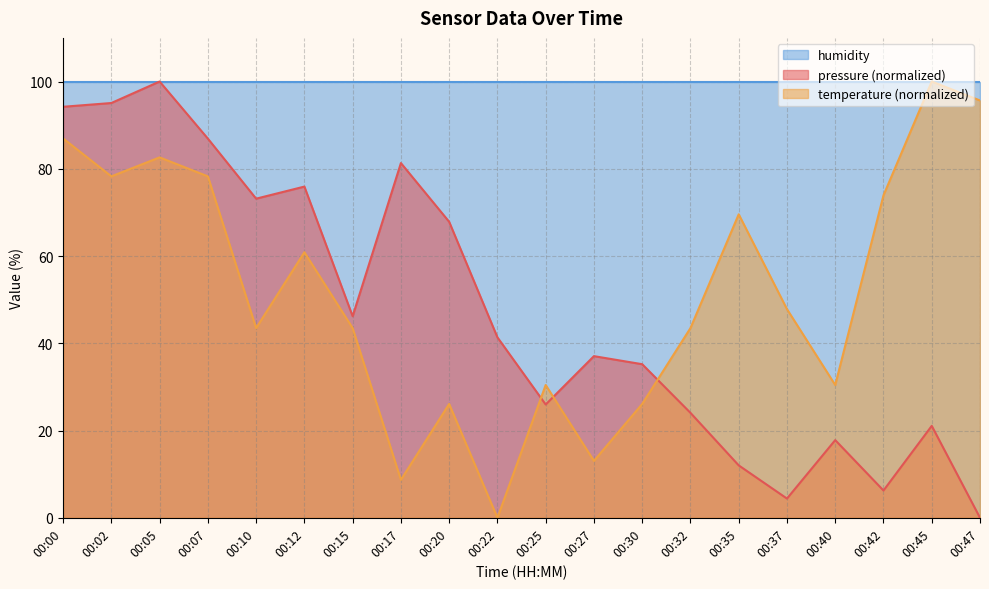

What are all the series names shown in the legend?

humidity, pressure (normalized), temperature (normalized)